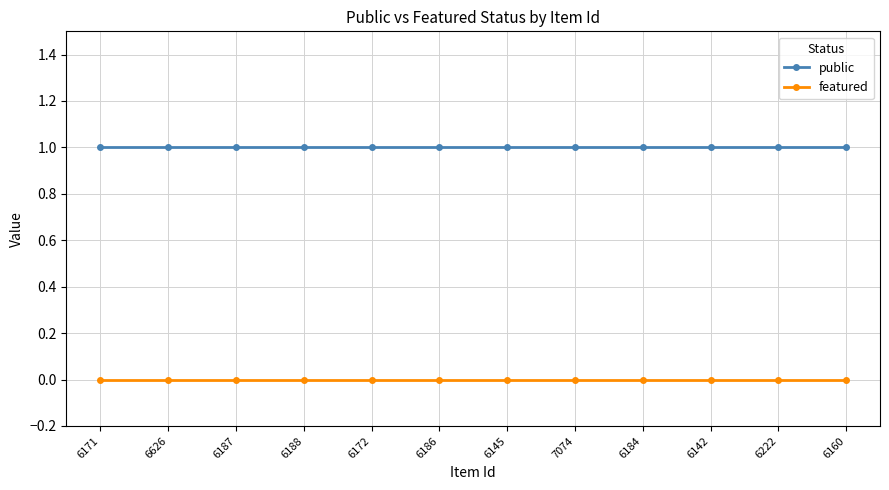

What is the sum of all public values?

12